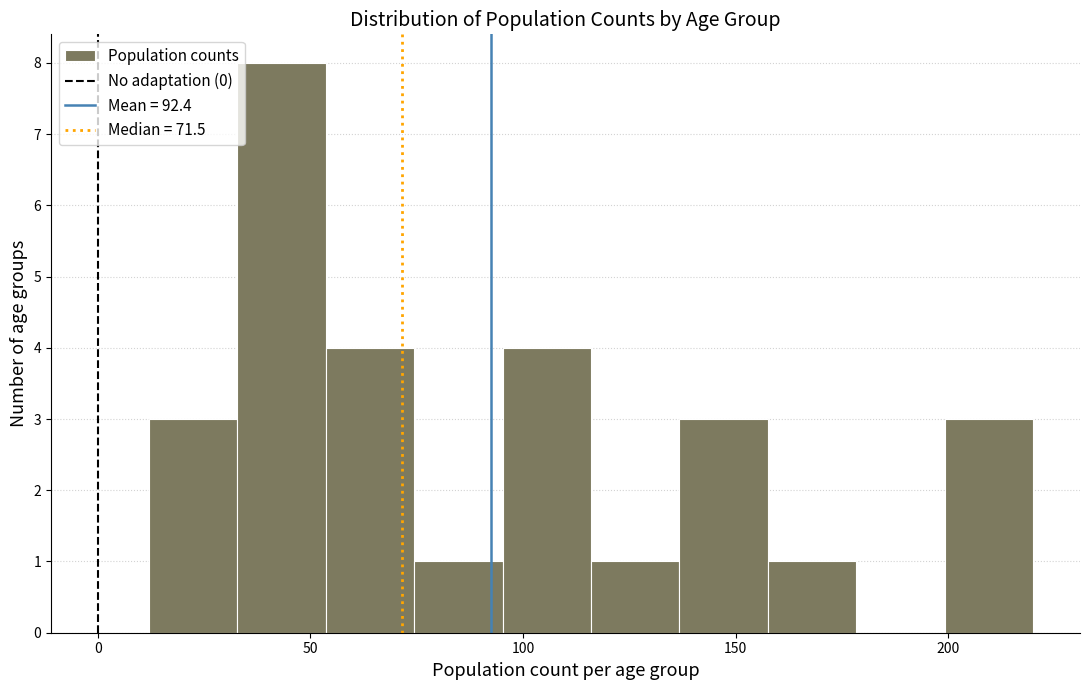

Reading left to right, transcribe this chart: for each bar, give the range it covers on the x-axis and its height. Neither the bar edges nor the heights are printed on the chart, so give them approximately, as read against the axes.

10 to 35: 3
35 to 55: 8
55 to 75: 4
75 to 95: 1
95 to 115: 4
115 to 135: 1
135 to 160: 3
160 to 180: 1
180 to 200: 0
200 to 220: 3